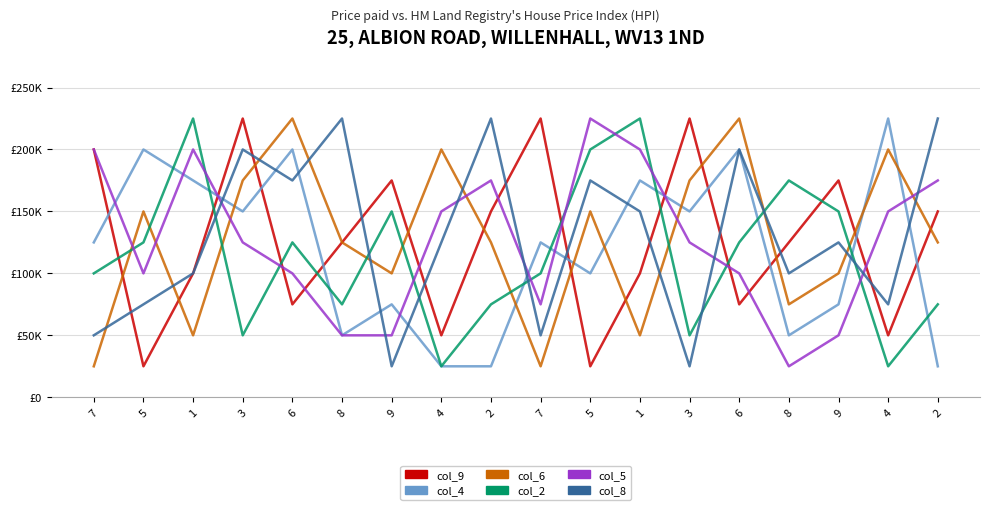

What are all the series names shown in the legend?

col_9, col_4, col_6, col_2, col_5, col_8